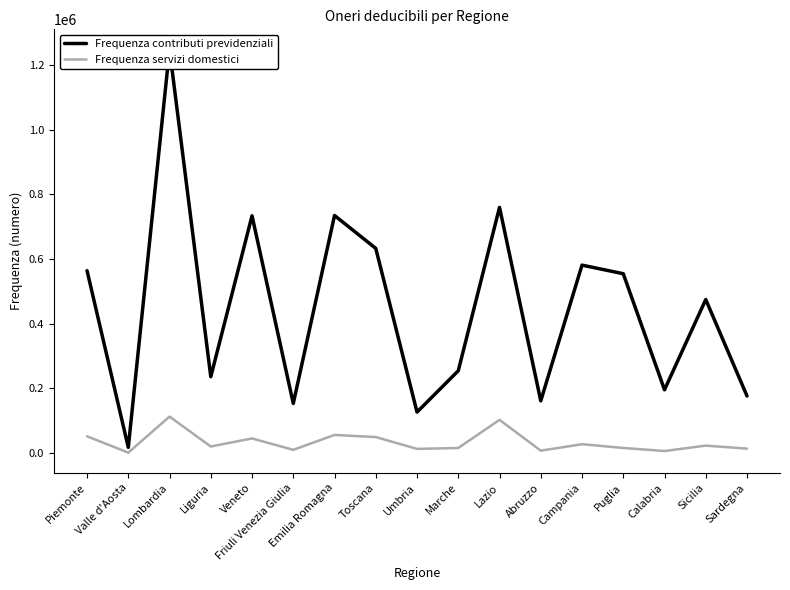

Rank the series by their maximum value, from lowest to highest.

Frequenza servizi domestici, Frequenza contributi previdenziali